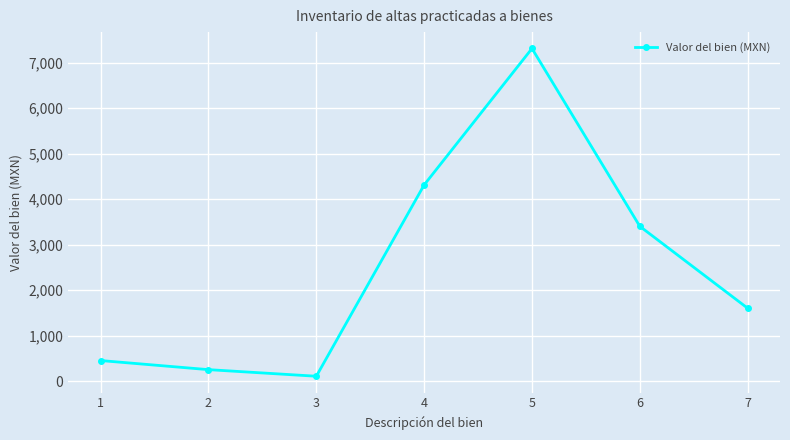

List the labels in order of value, smallest first.

3, 2, 1, 7, 6, 4, 5